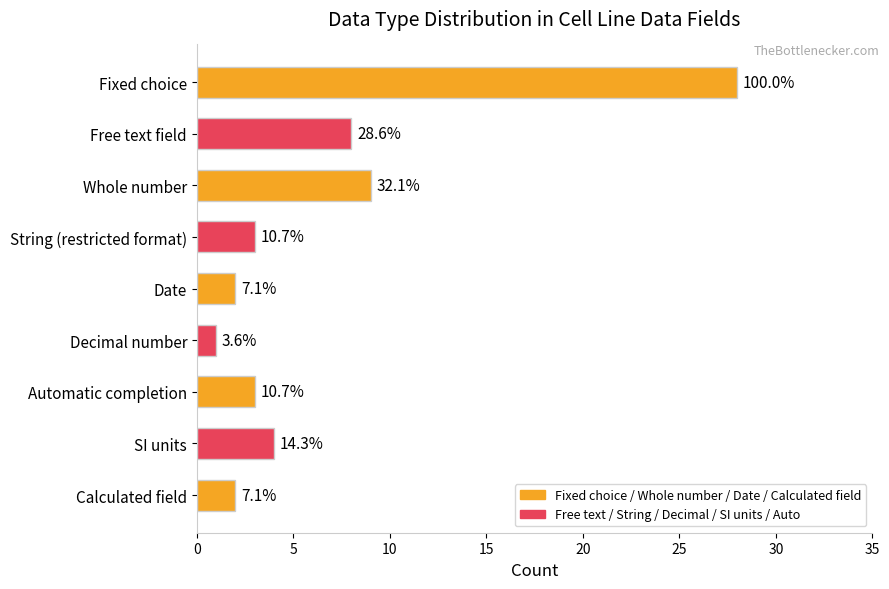

How many bars are there in total?

9